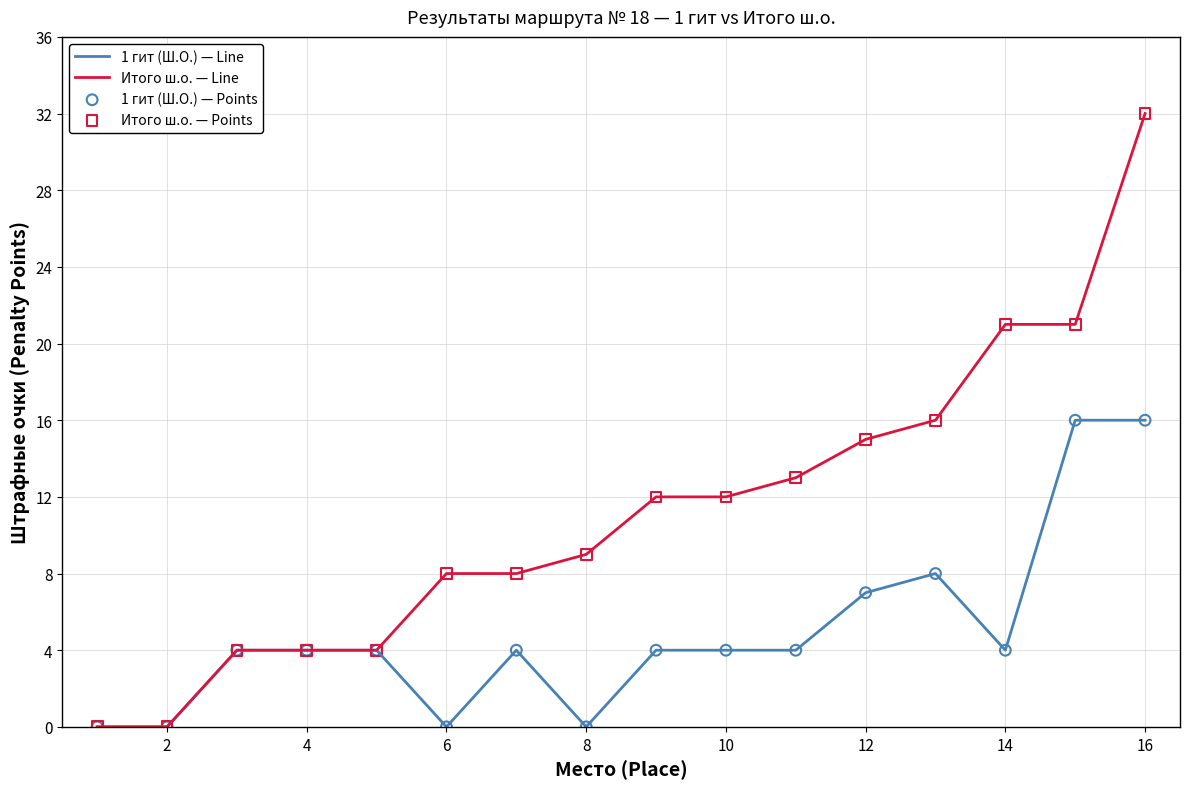

Which series has the largest range (max minus min)?

Итого ш.о. — Line